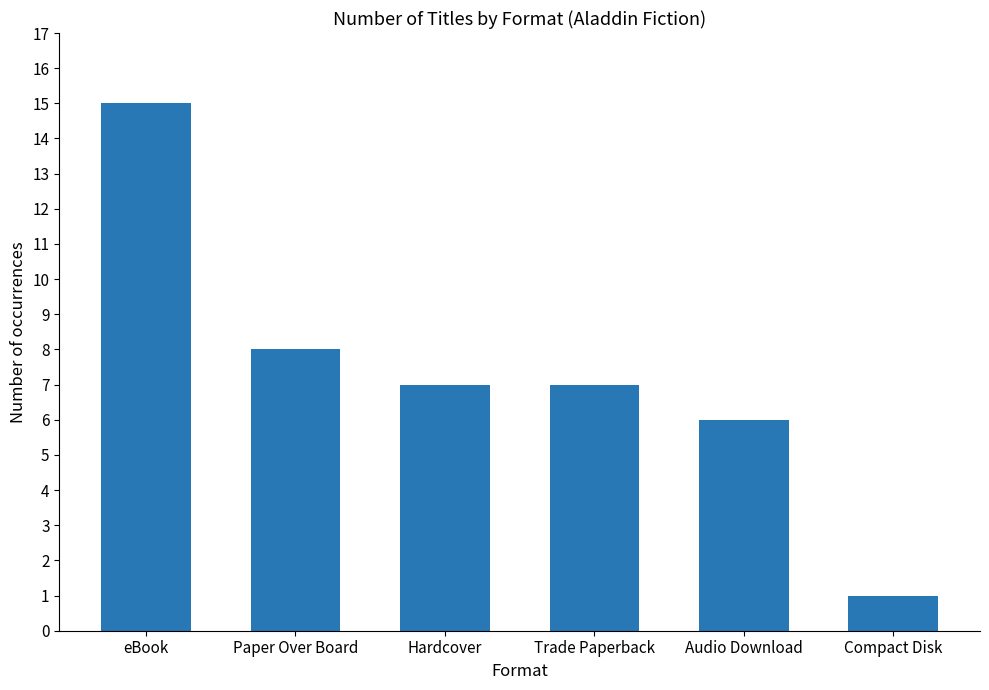

What is the minimum value shown in the chart?

1